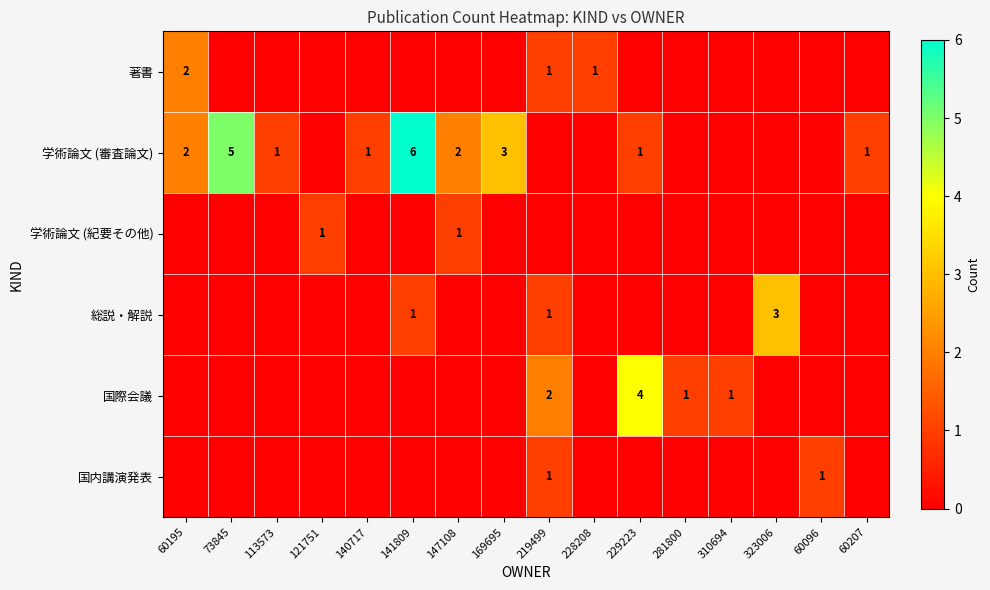

The 学術論文 (審査論文) series shows 1 at 60195. True or false?

False